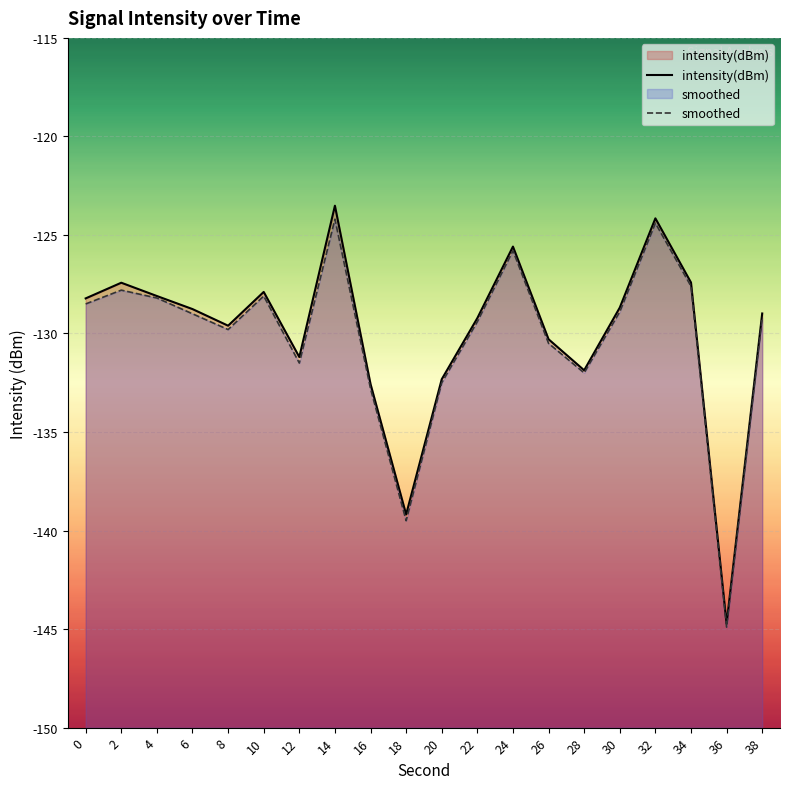

The value of smoothed at 0 is -169.1. True or false?

False